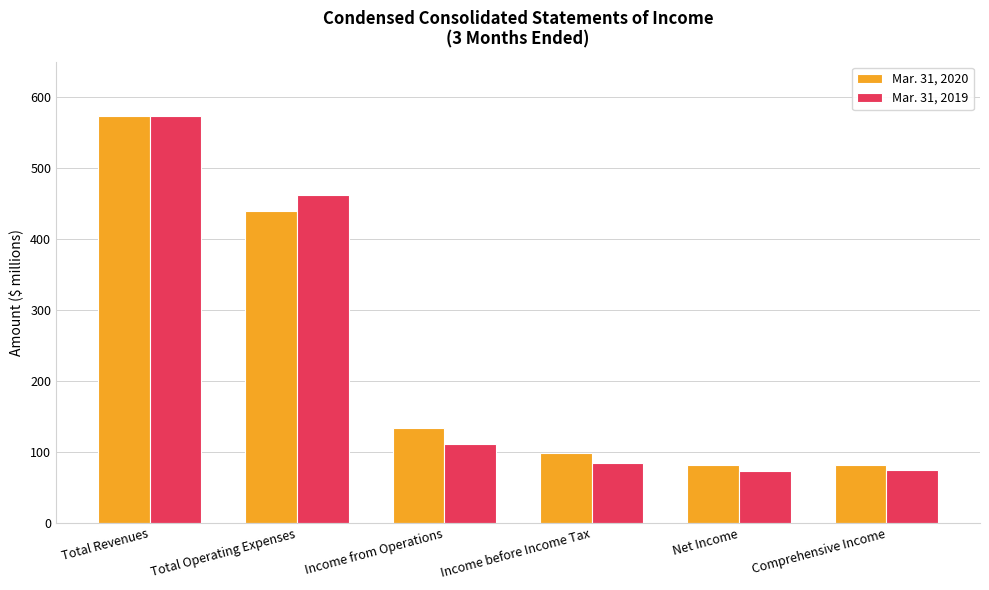

At which label is Mar. 31, 2019 closest to 323?

Total Operating Expenses